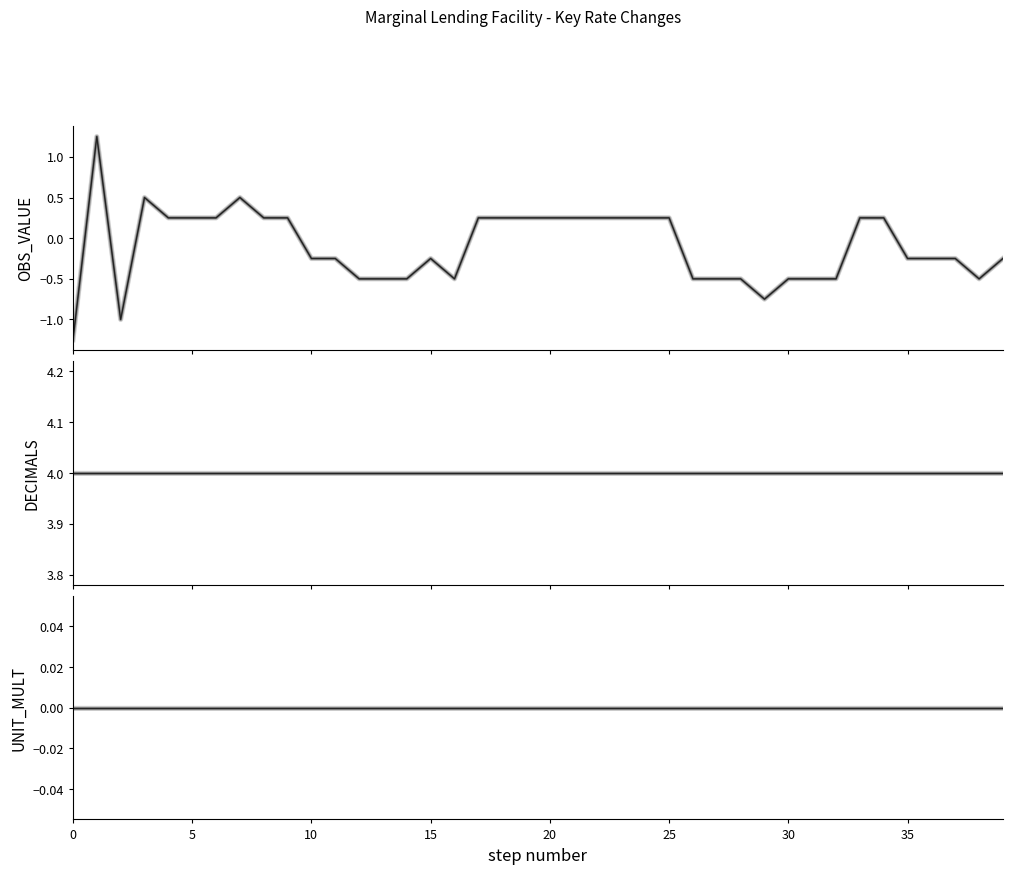

Which series has the largest range (max minus min)?

OBS_VALUE